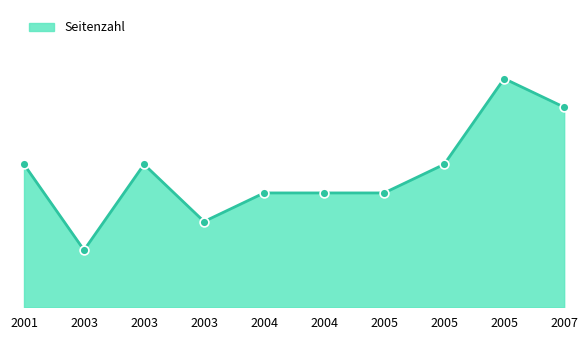

What is the ratio of the value at 2005 to the value at 2005?

2.0